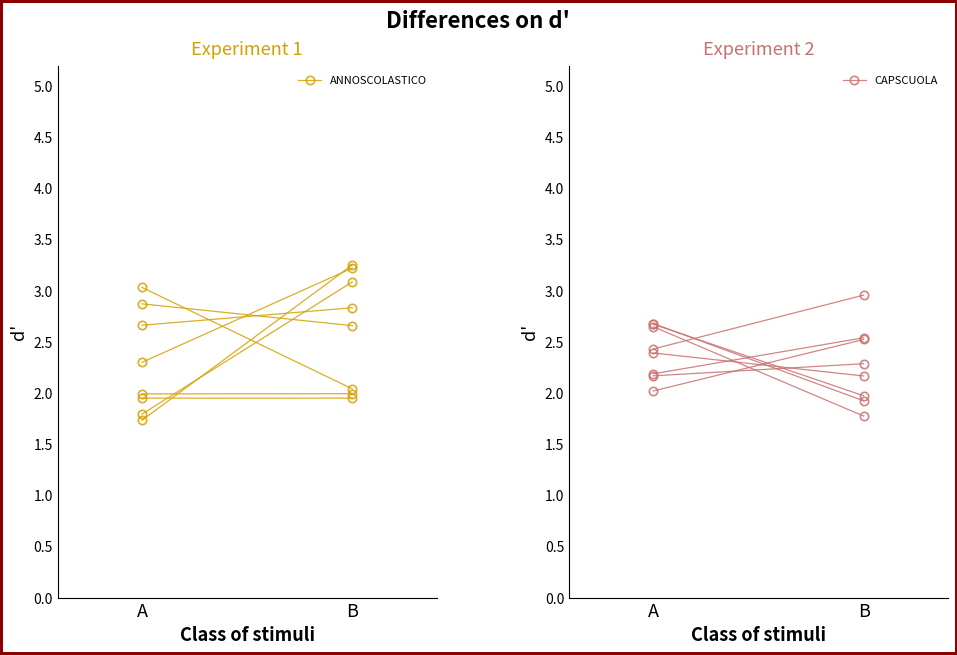

List the labels in order of ANNOSCOLASTICO value, smallest first.

A, B